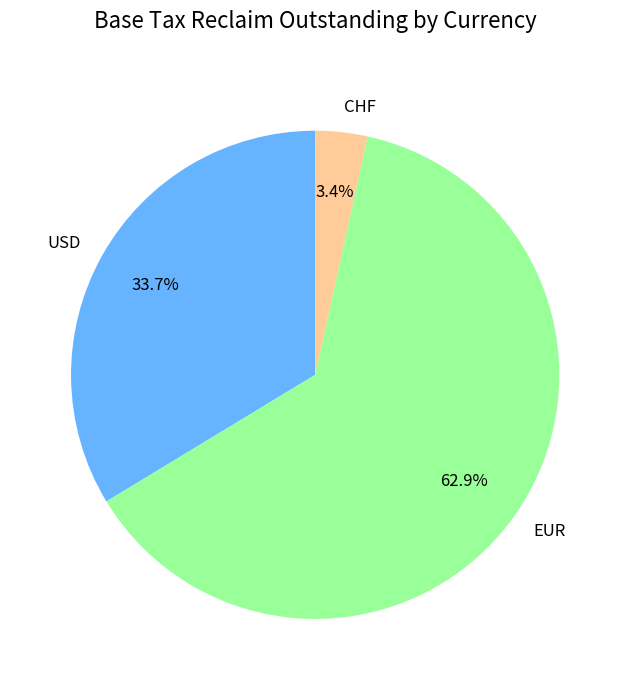

Rank the categories by value from highest to lowest.

EUR, USD, CHF